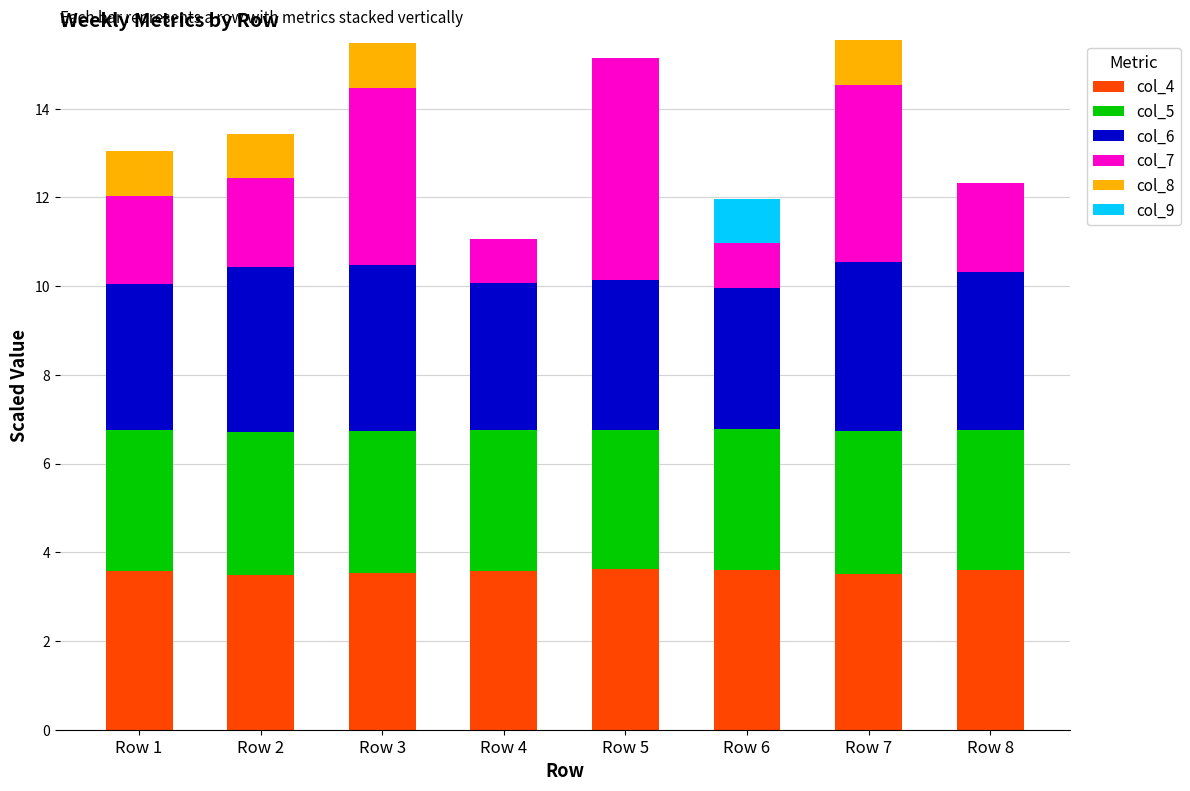

What is the highest value of the col_4 series?

3.6